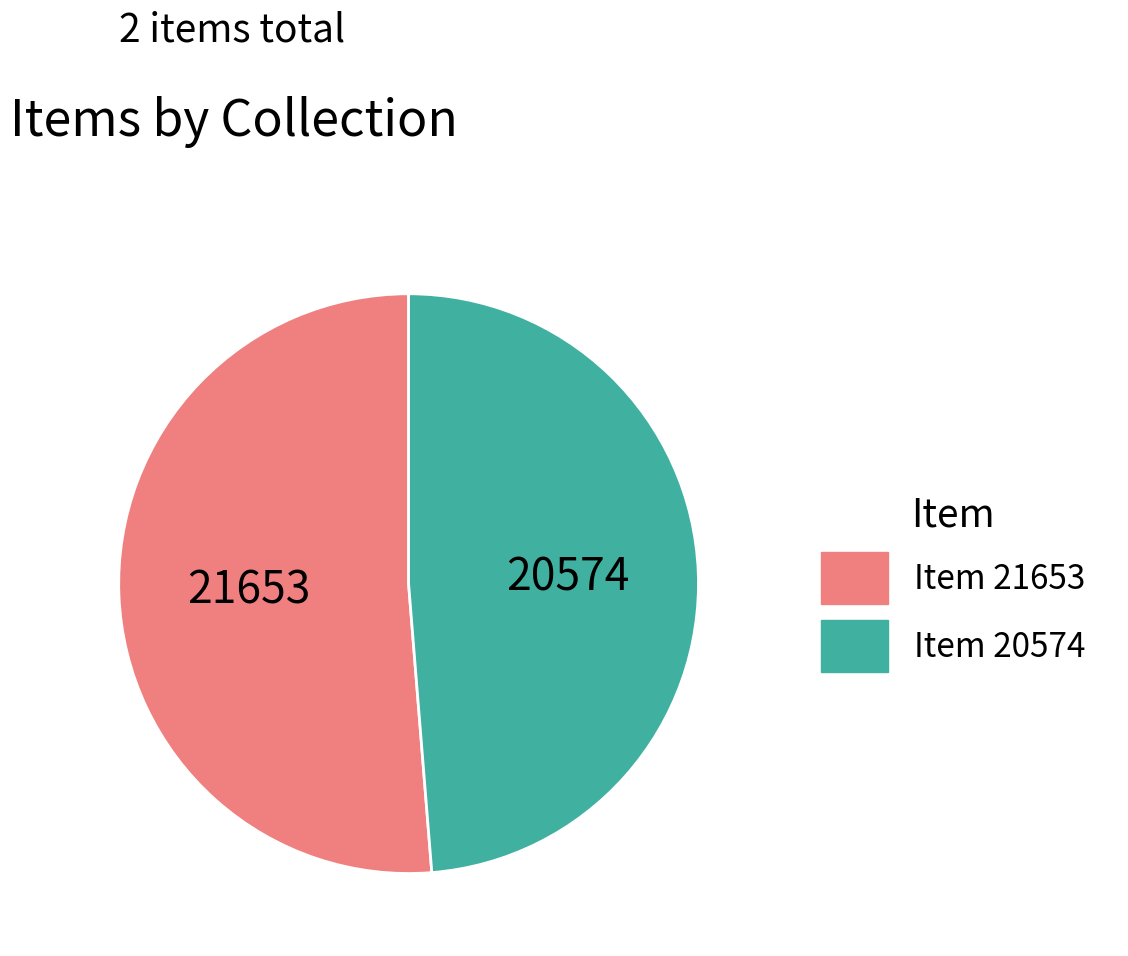

Which category accounts for the majority?

Item 21653